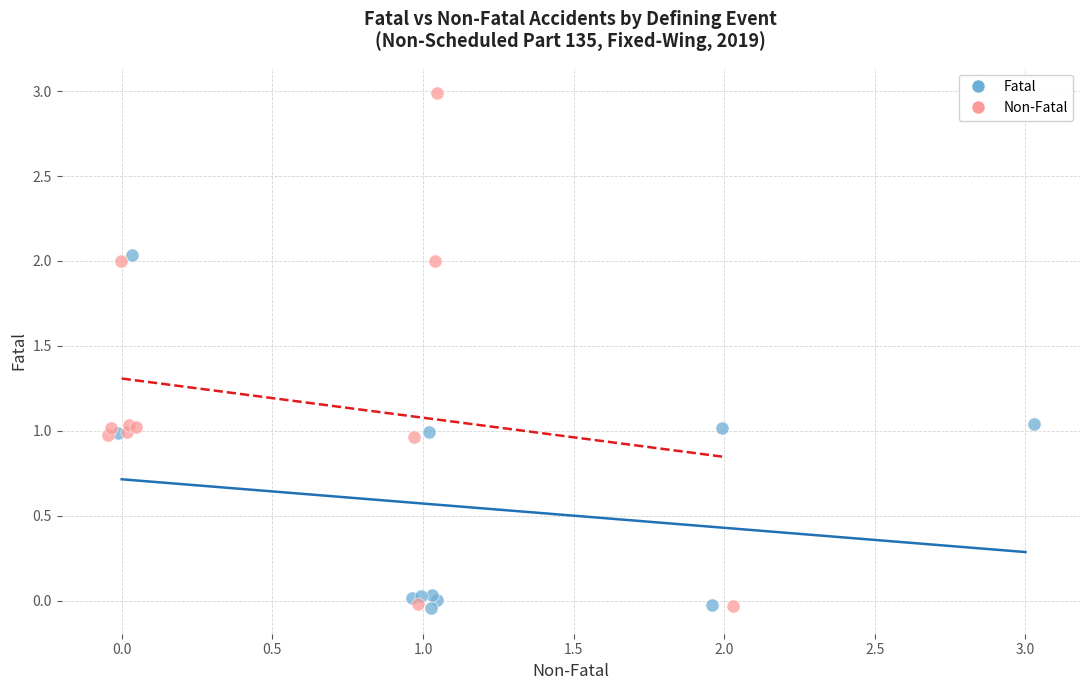

Which series reaches the maximum Y coordinate?

Non-Fatal